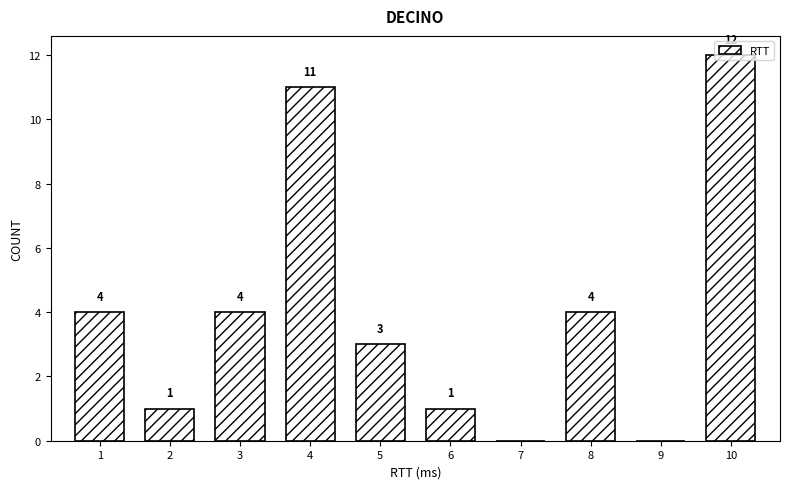

What value does the data have at 1, to the nearest 5?

5